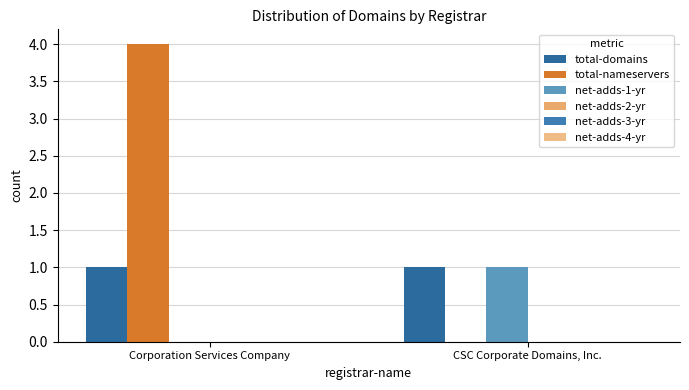

How many values in total-nameservers are above zero?

1